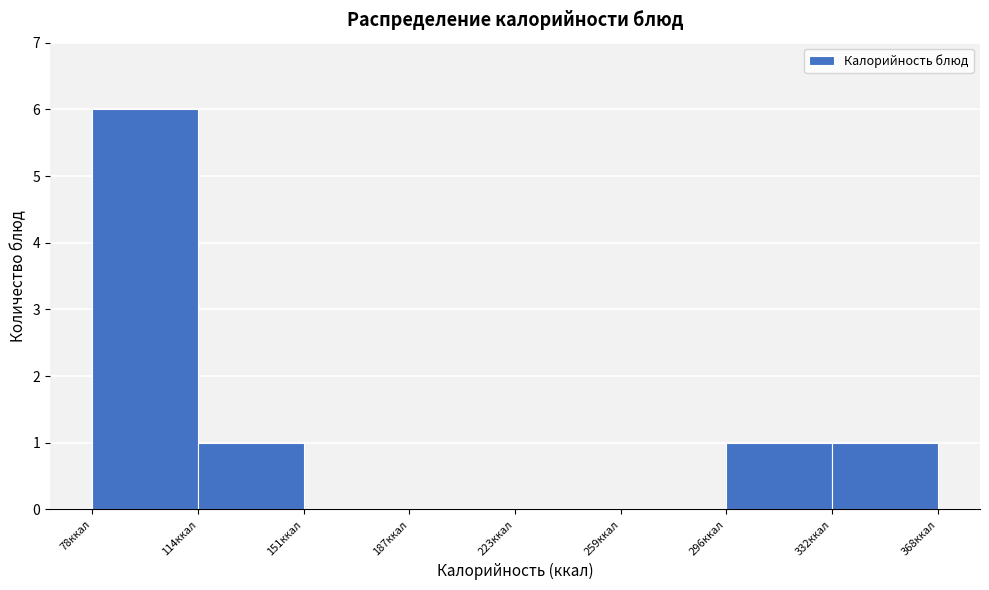

Reading left to right, transcribe this chart: for each bar, give the range it covers on the x-axis and its height. Neither the bar edges nor the heights are printed on the chart, so give them approximately, as read against the axes.

80 to 115: 6
115 to 150: 1
150 to 185: 0
185 to 225: 0
225 to 260: 0
260 to 295: 0
295 to 330: 1
330 to 370: 1